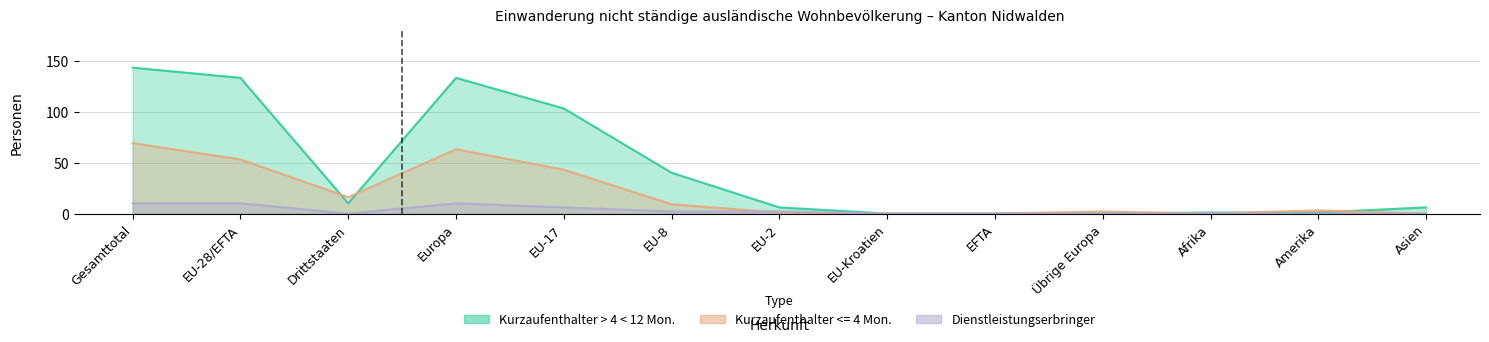

How many lines are shown in the chart?

3